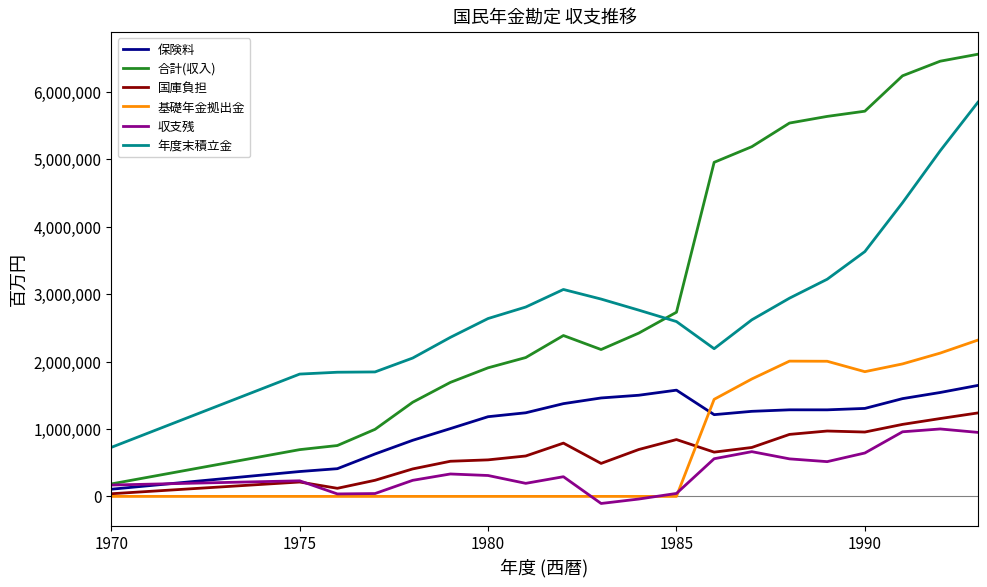

What is the lowest value of the 年度末積立金 series?

727124